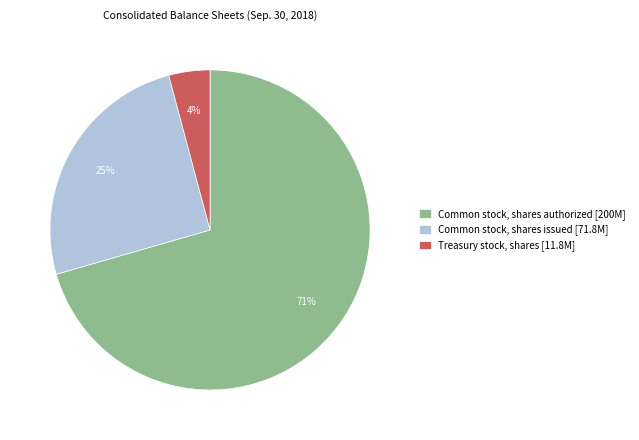

Which category has the biggest portion of the pie?

Common stock, shares authorized [200M]